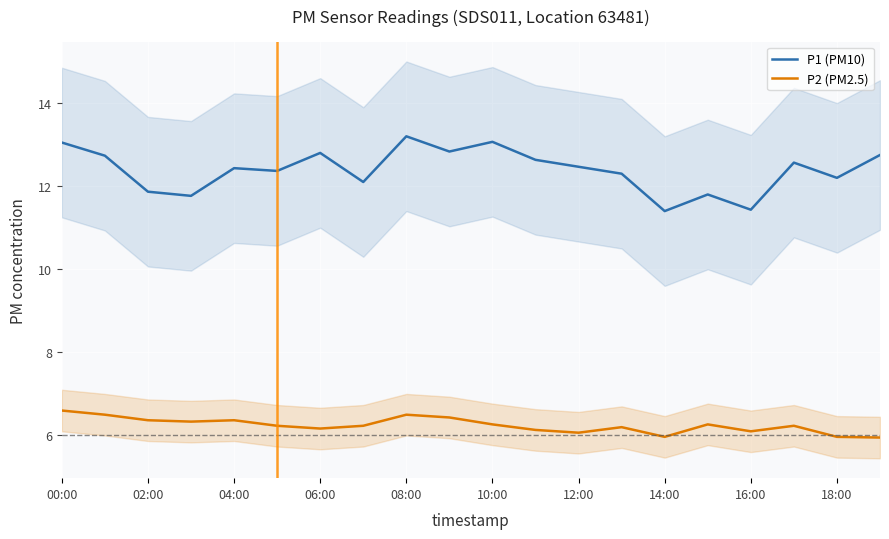

What is the sum of the P1 (PM10) values at 08:00 and 06:00?

26.0